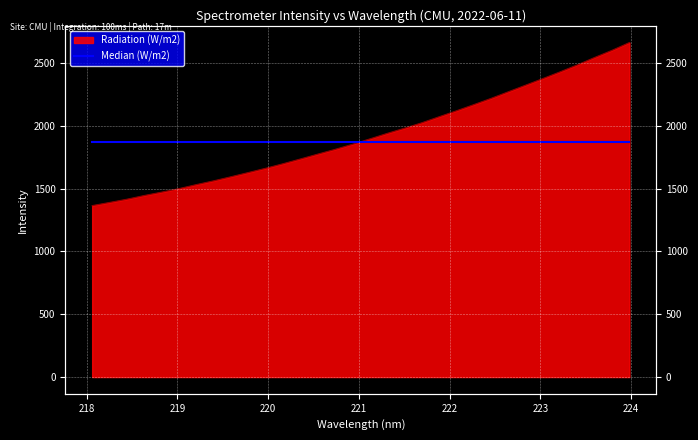

True or false: the data has more than 1 interior local peaks.

False